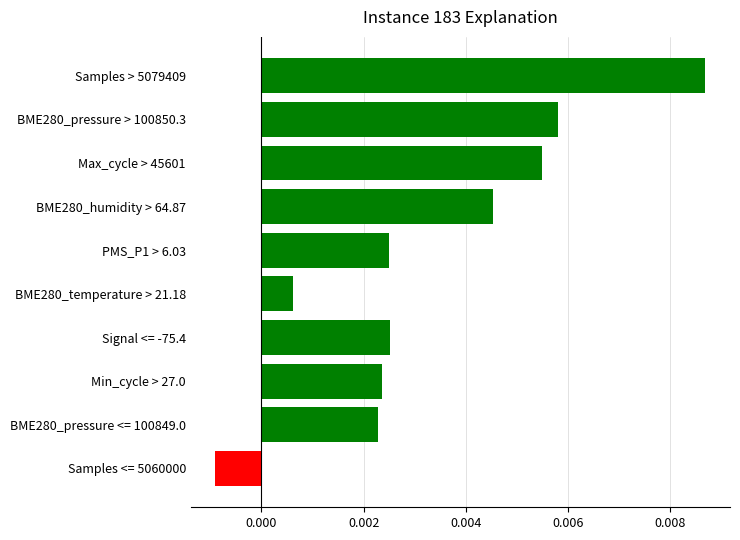

Are the bars horizontal?

Yes